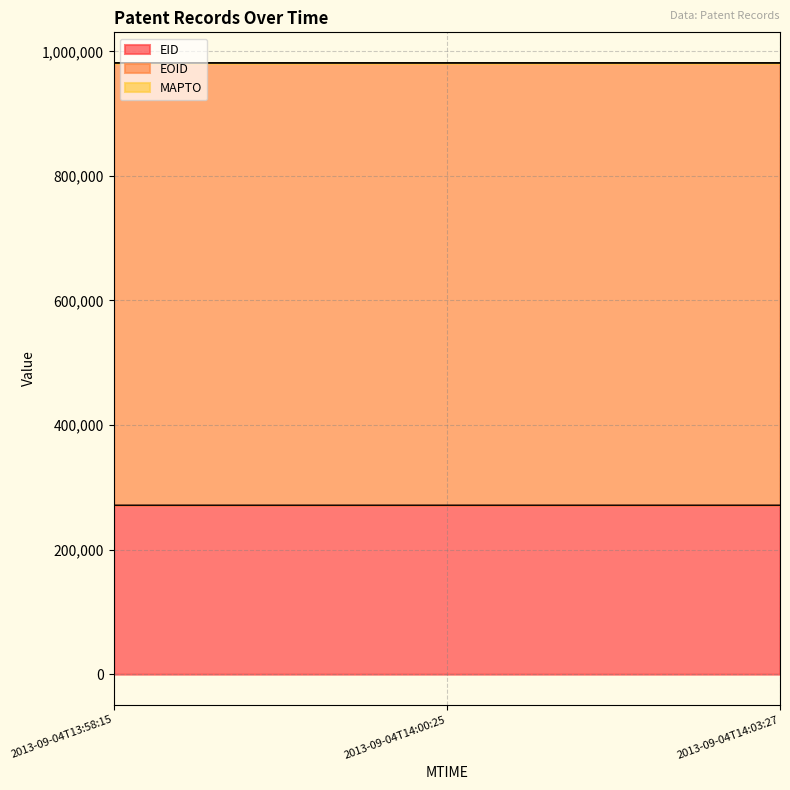

Is it true that EID equals 468809 at 2013-09-04T13:58:15?

False